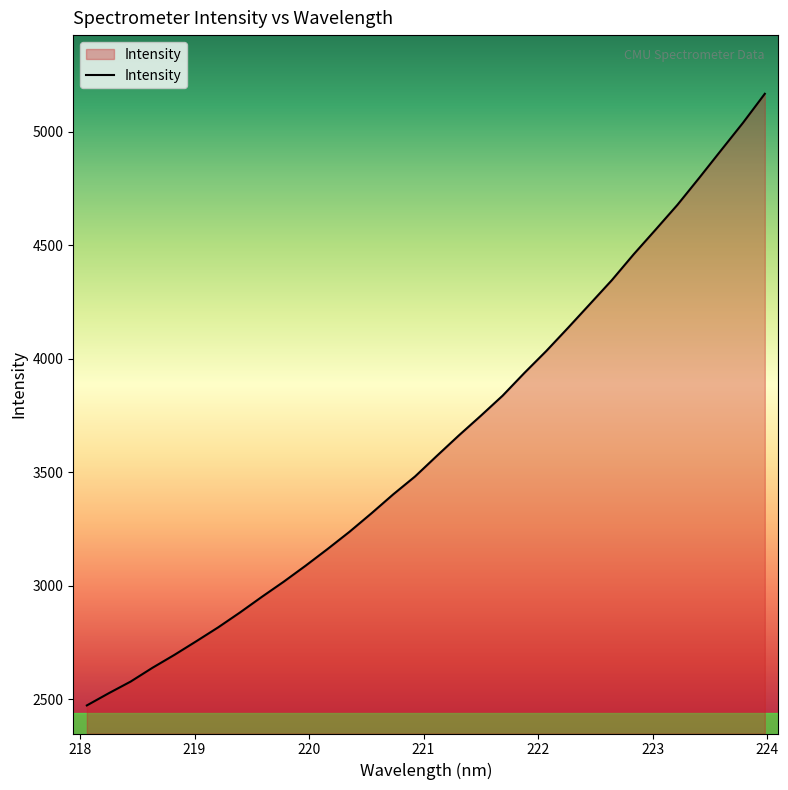

What is the difference between the maximum and minimum values?

2693.3